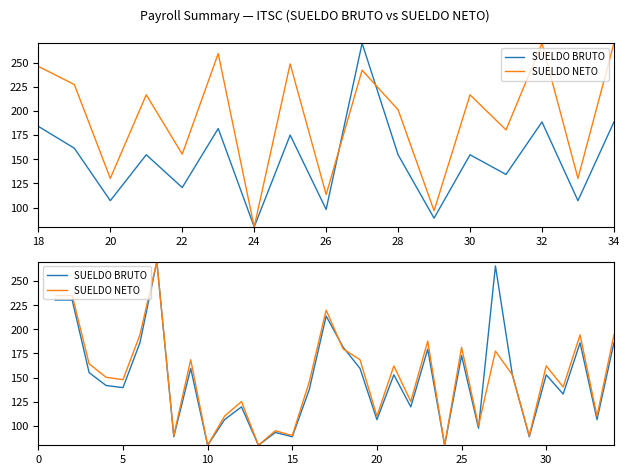

How many lines are shown in the chart?

2